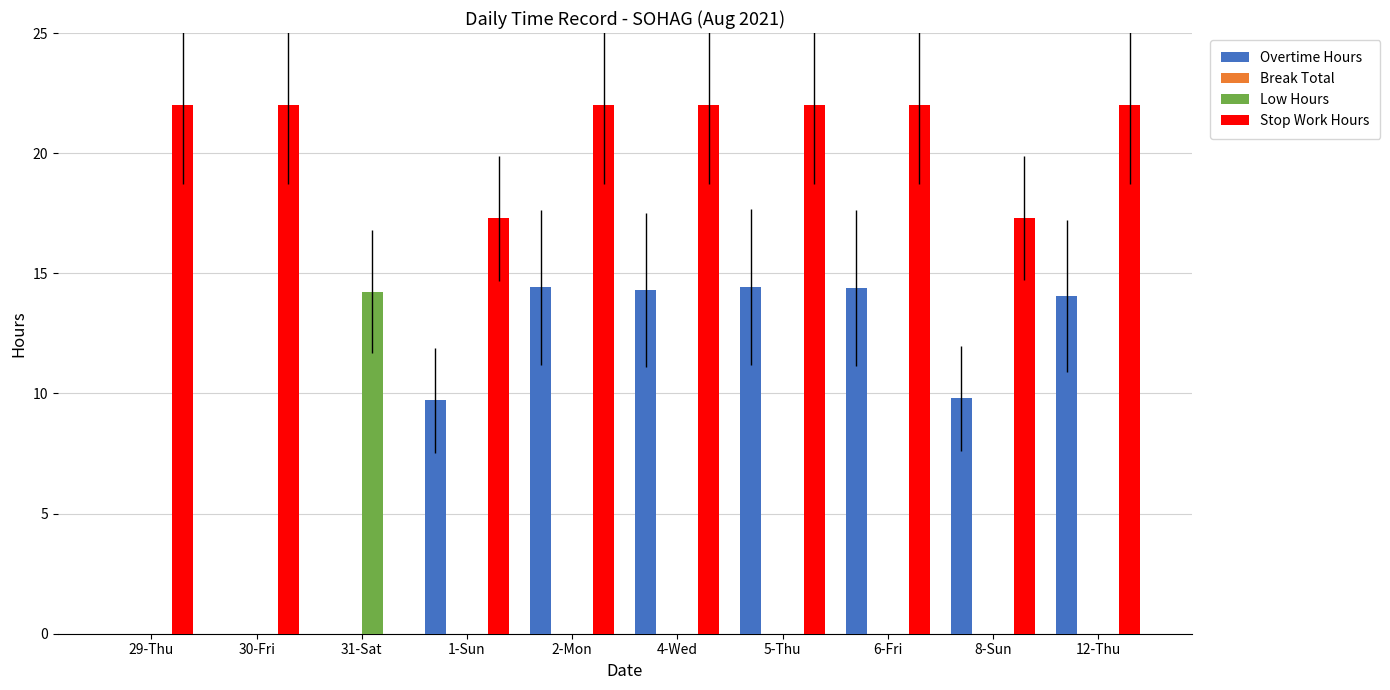

Which series changed the most between 29-Thu and 2-Mon?

Overtime Hours